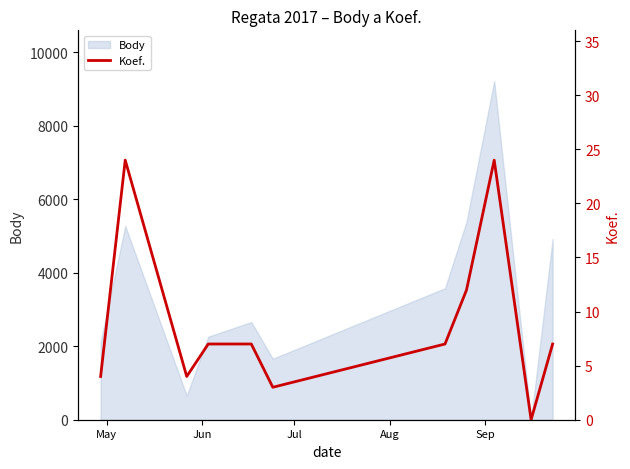

Reading right to left, list all the values displayed in this chart.

7	0	24	12	7	3	7	7	4	24	4